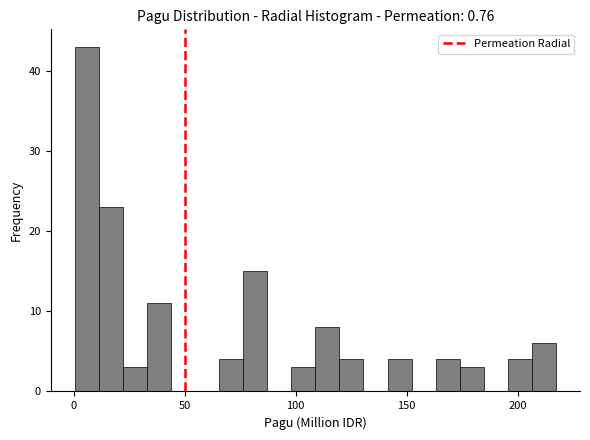

Read against the x-axis, roughly where is the centre of the tallest bar?

5